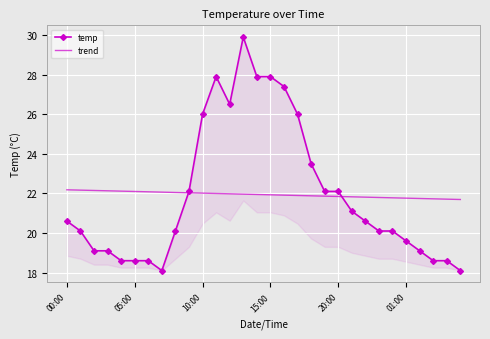

True or false: trend has more than 2 interior local peaks.

False